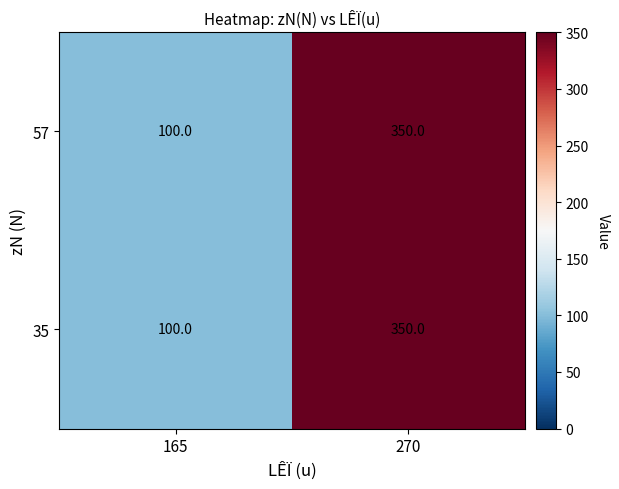

At which category is the sum across all series the highest?

270